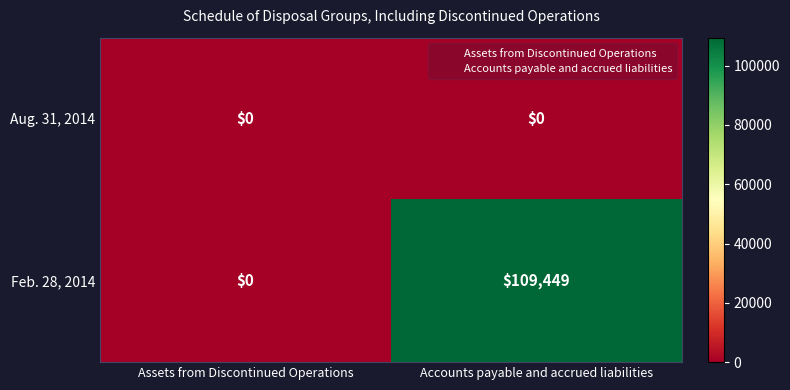

Reading left to right, transcribe all the data shown in this chart.

Aug. 31, 2014: Assets from Discontinued Operations=0	Accounts payable and accrued liabilities=0
Feb. 28, 2014: Assets from Discontinued Operations=0	Accounts payable and accrued liabilities=109449